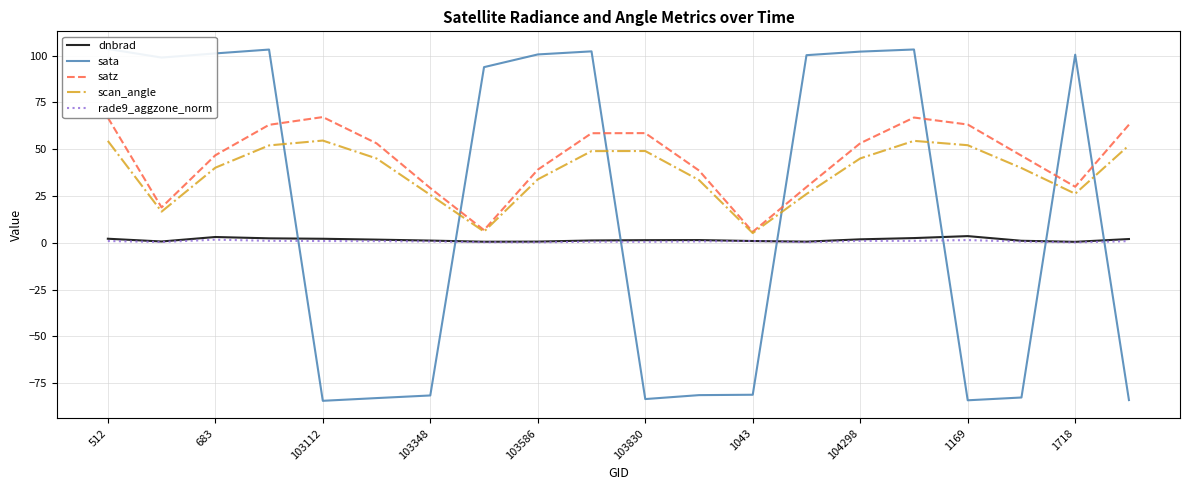

The value of scan_angle at 103348 is 14.5. True or false?

False